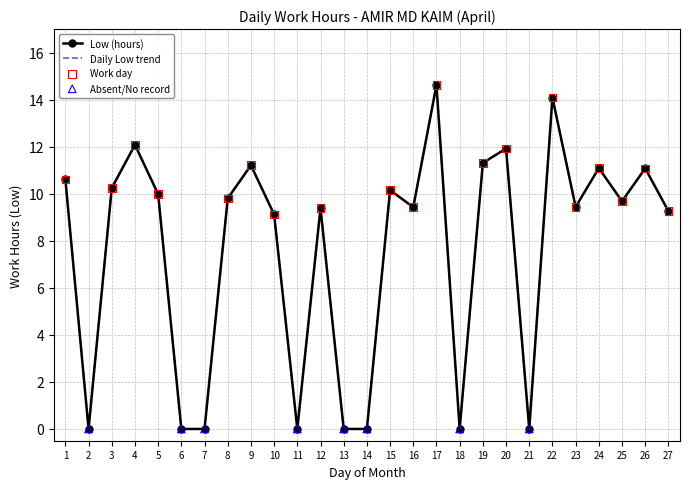

Between 20 and 15, which is larger?

20